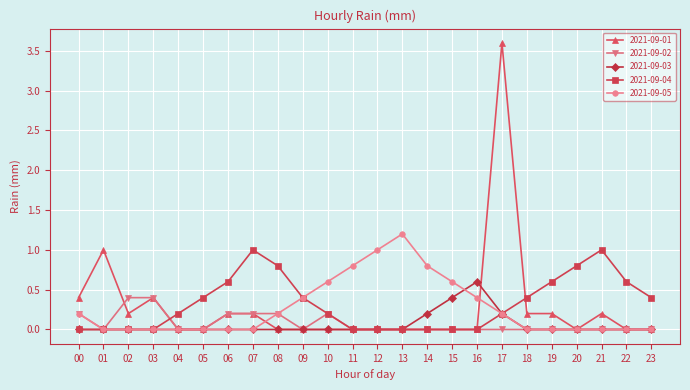

How many lines are shown in the chart?

5